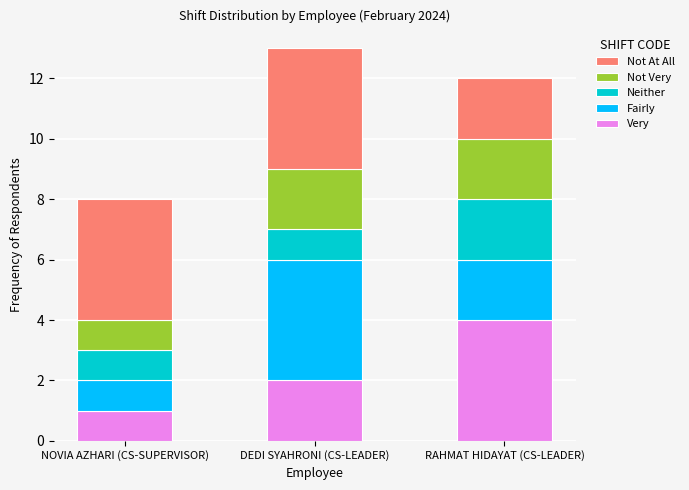

Which category has the highest value in the Very series?

RAHMAT HIDAYAT (CS-LEADER)